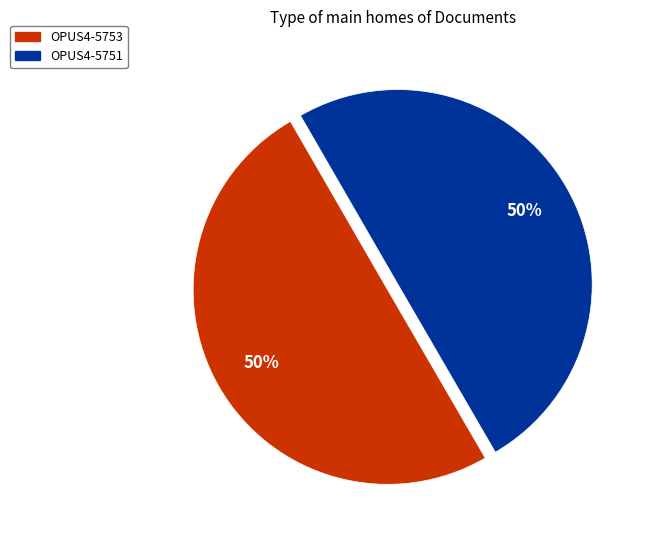

To the nearest percent, what percentage of the pie is OPUS4-5753?

50%